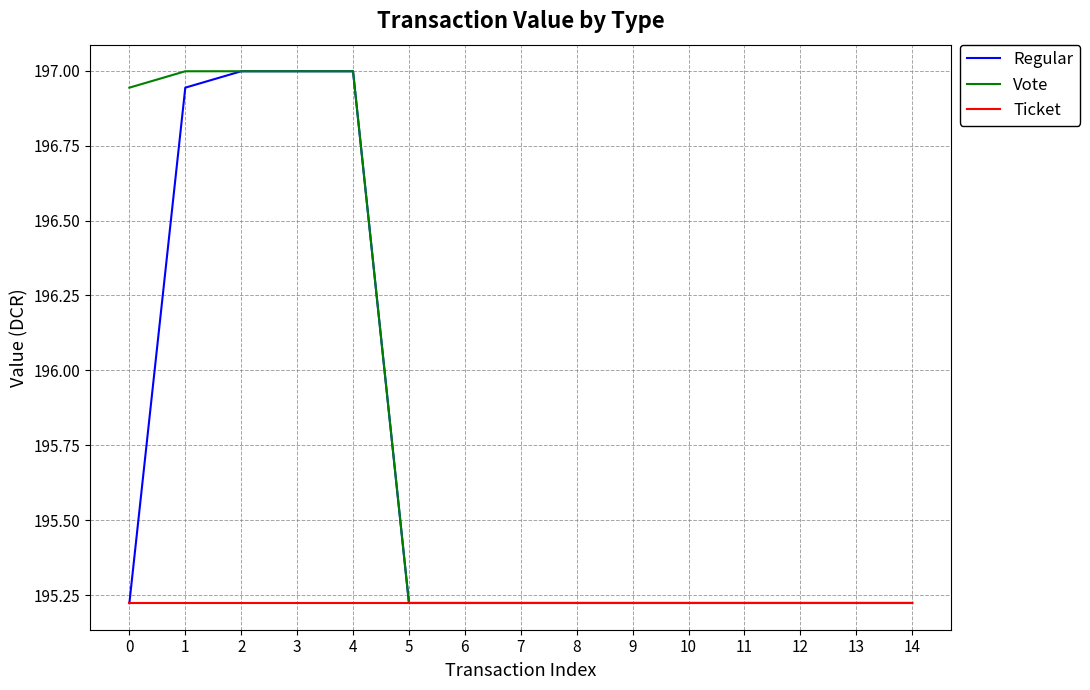

List the series in order of their overall mean, lowest first.

Ticket, Regular, Vote